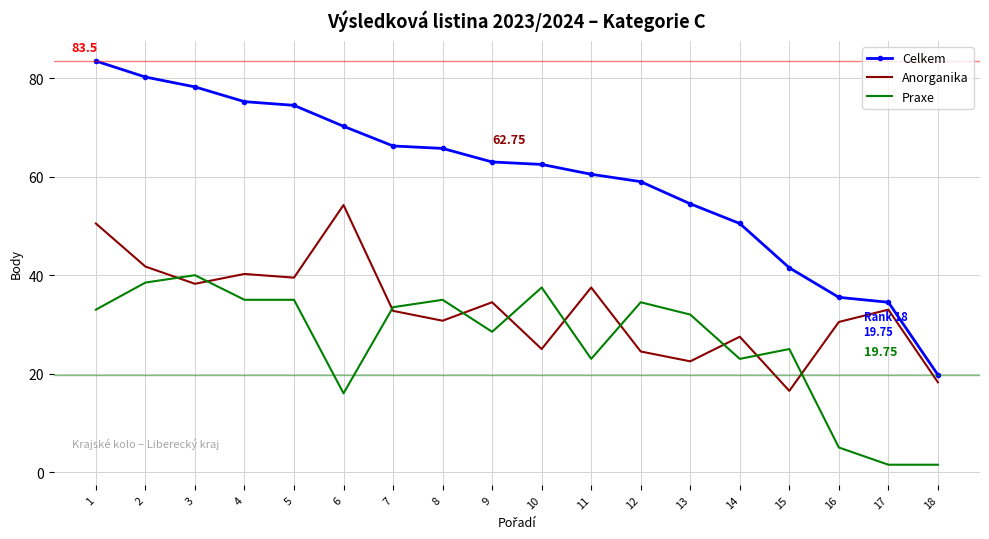

List the series in order of their overall mean, lowest first.

Praxe, Anorganika, Celkem